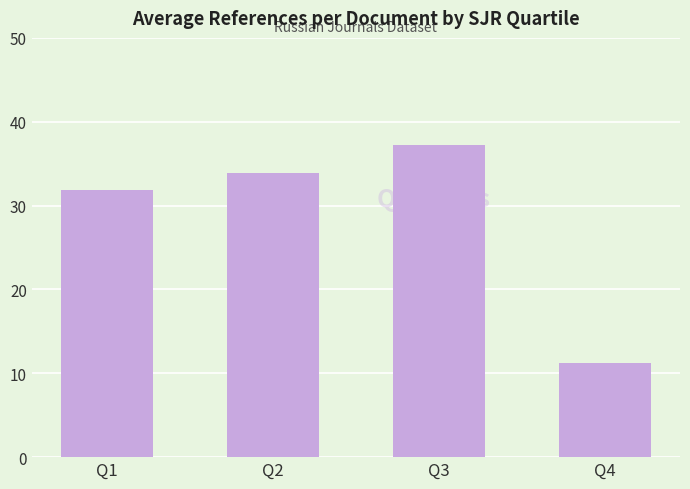

What is the average value?

28.5